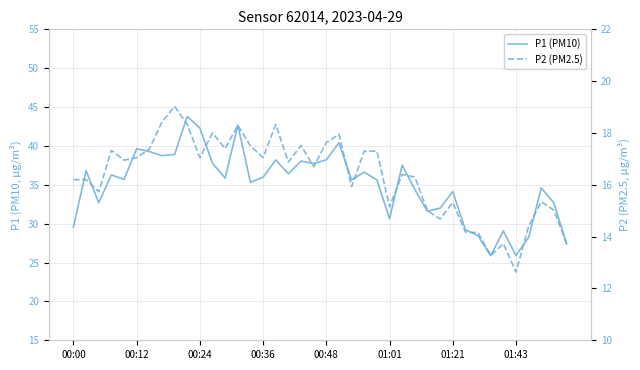

Which category has the highest value in the P2 (PM2.5) series?

8